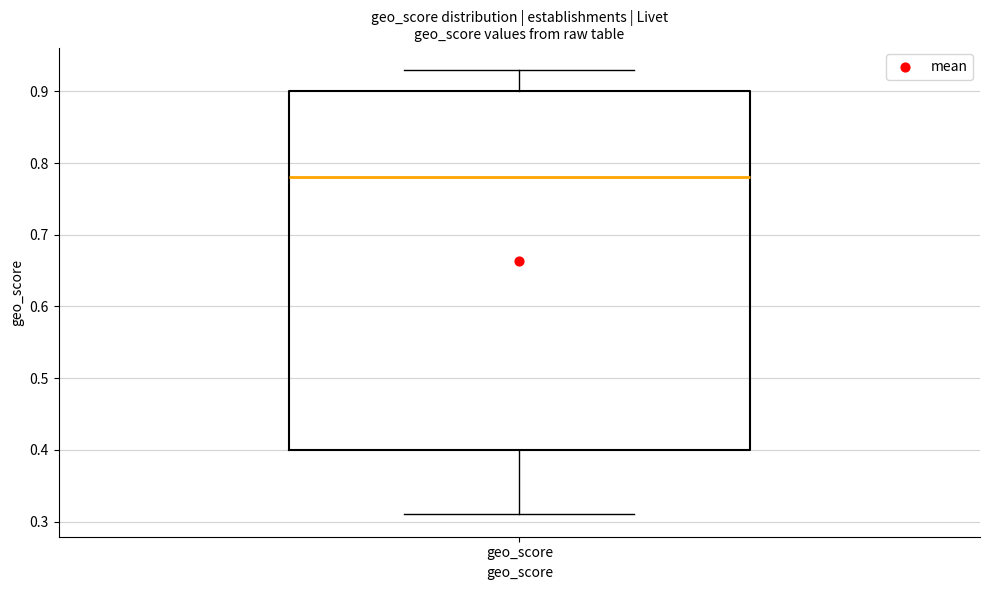

Read this box plot against the y-axis: the position of the median line, the range covered by the box, and the ends of both whiskers. The values are not printed on the chart, so give them approximately, as read against the axis.

median 0.78, box 0.40 to 0.90, whiskers 0.31 to 0.93